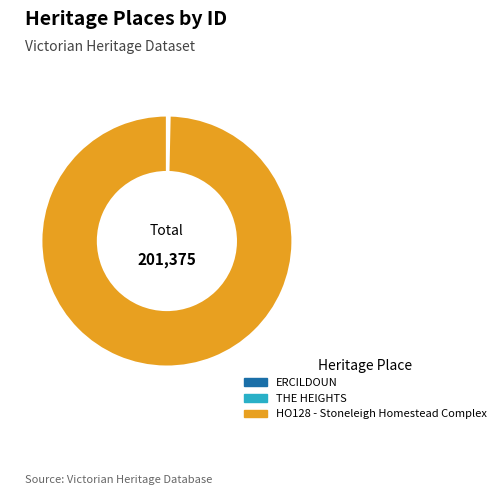

Which category has the biggest portion of the pie?

HO128 - Stoneleigh Homestead Complex